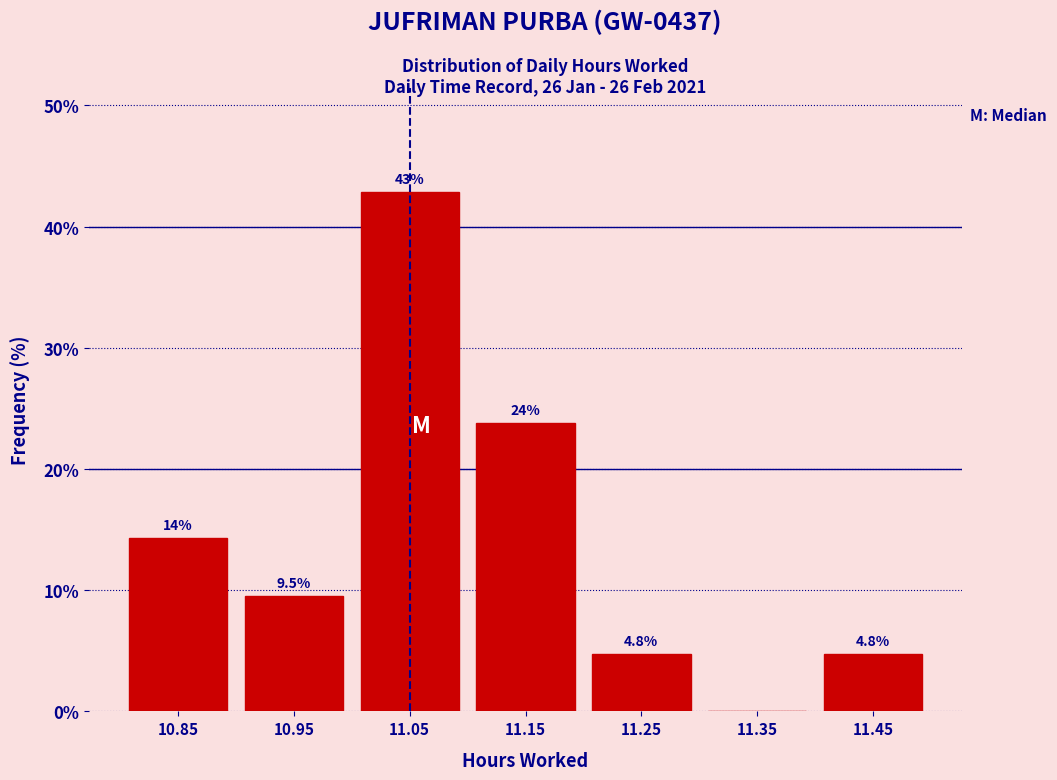

Over which range of the x-axis is the bar tallest?

11.0 to 11.1